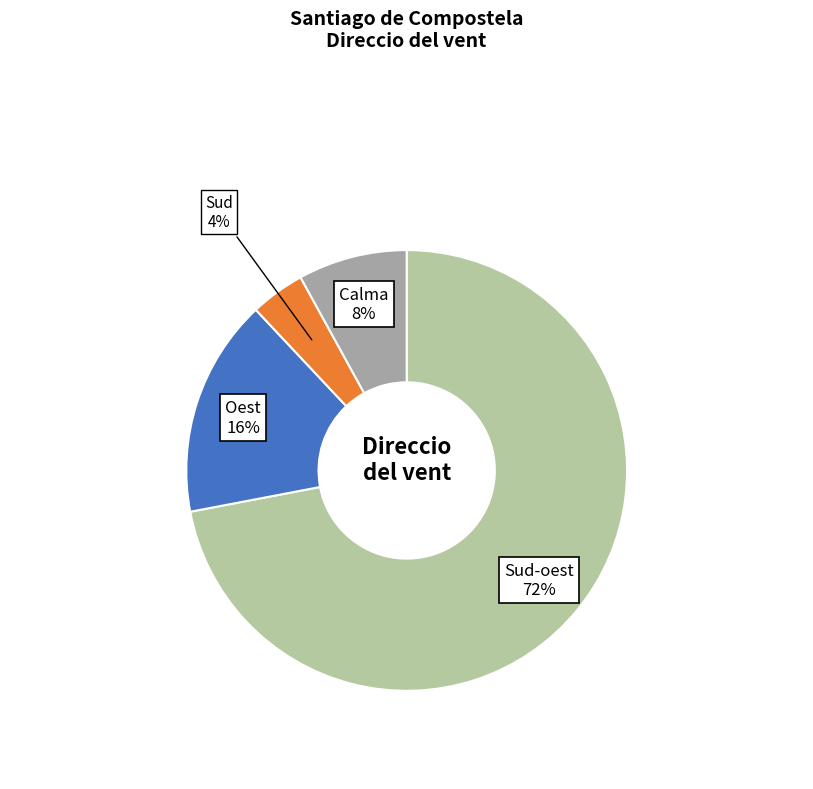

Rank the categories by value from highest to lowest.

Sud-oest, Oest, Calma, Sud